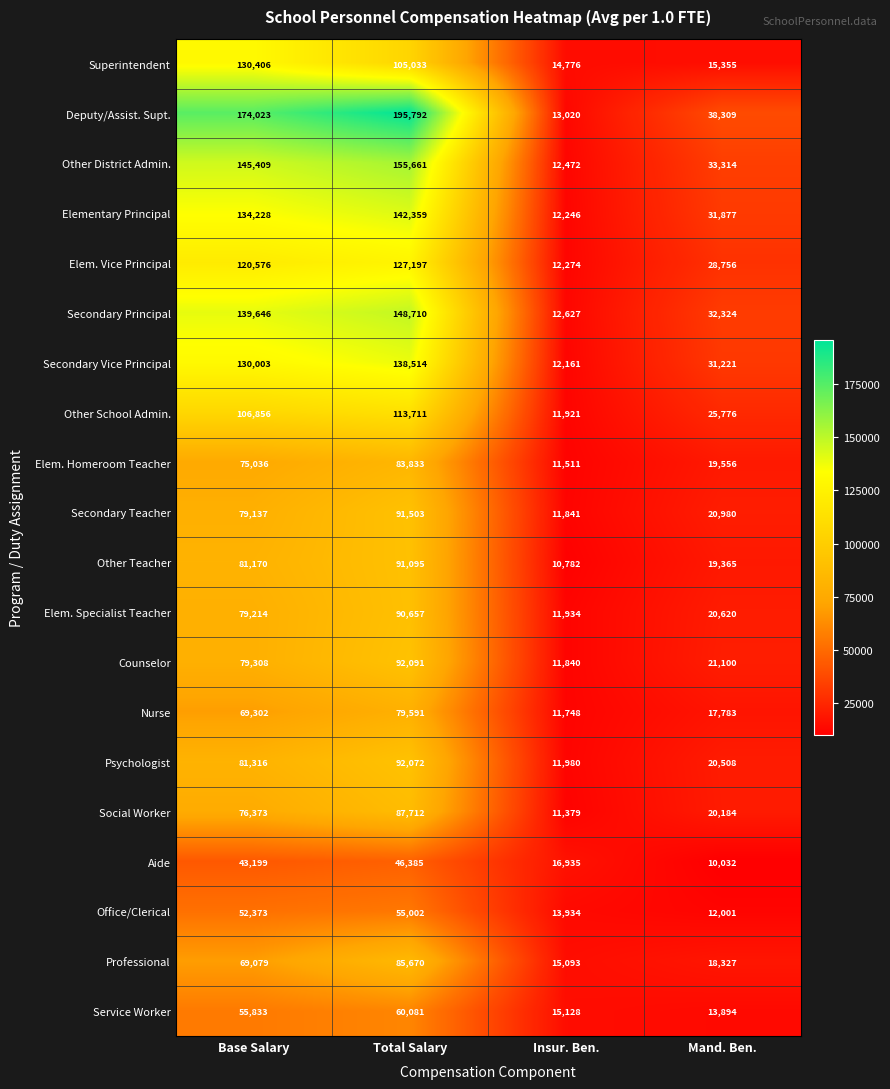

Where is Professional nearest to the value 50381?

Base Salary